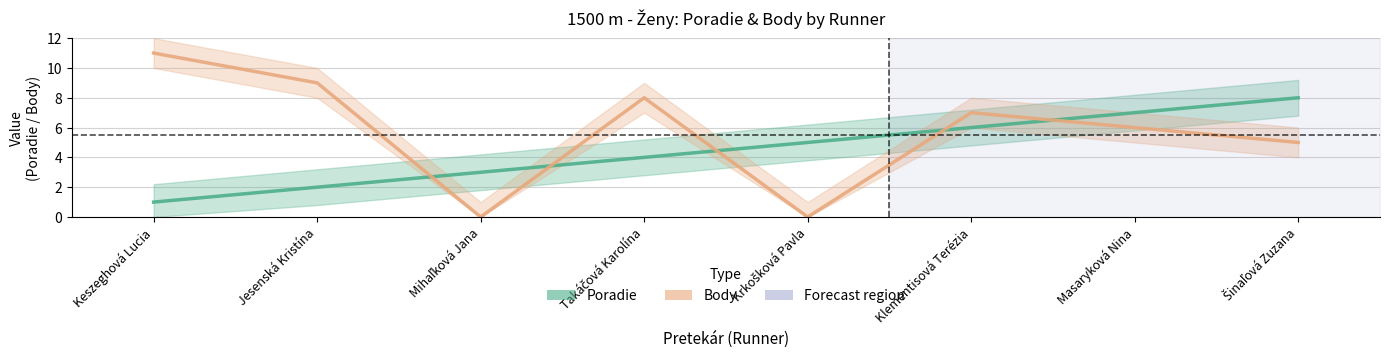

At Šinaľová Zuzana, list the series in order from largest to smallest.

Poradie, Body